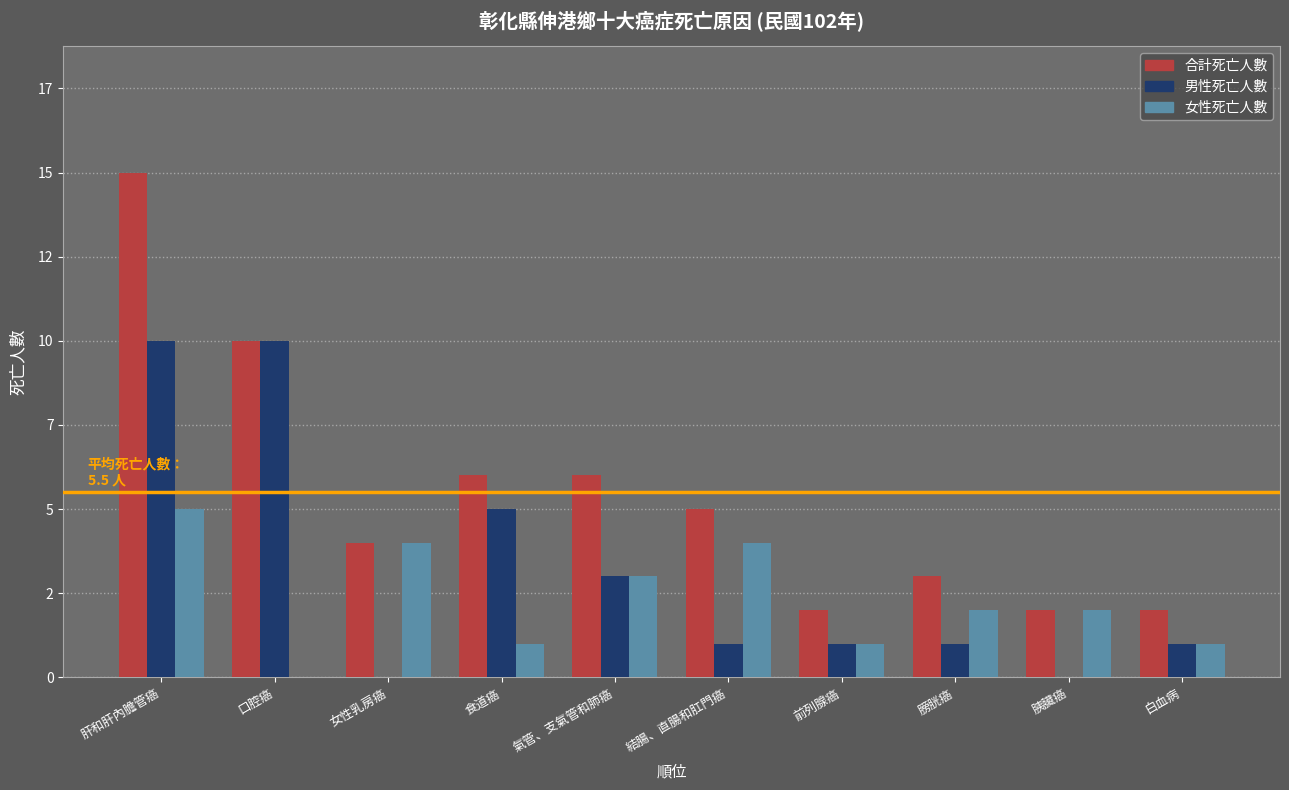

What is the sum of the 女性死亡人數 values at 口腔癌 and 結腸、直腸和肛門癌?

4